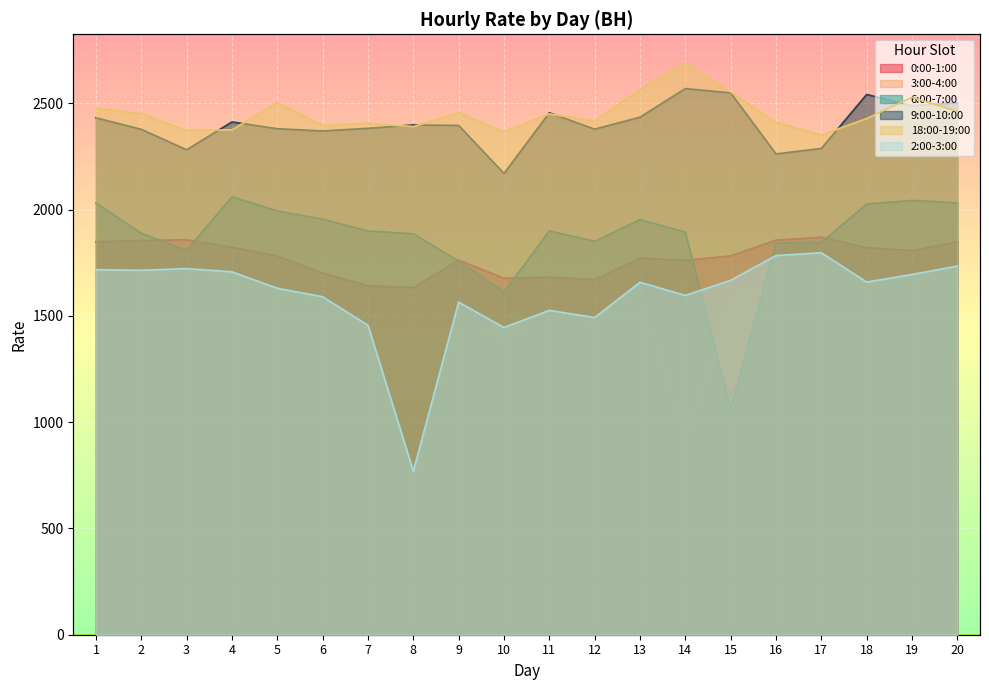

What are all the series names shown in the legend?

0:00-1:00, 3:00-4:00, 6:00-7:00, 9:00-10:00, 18:00-19:00, 2:00-3:00